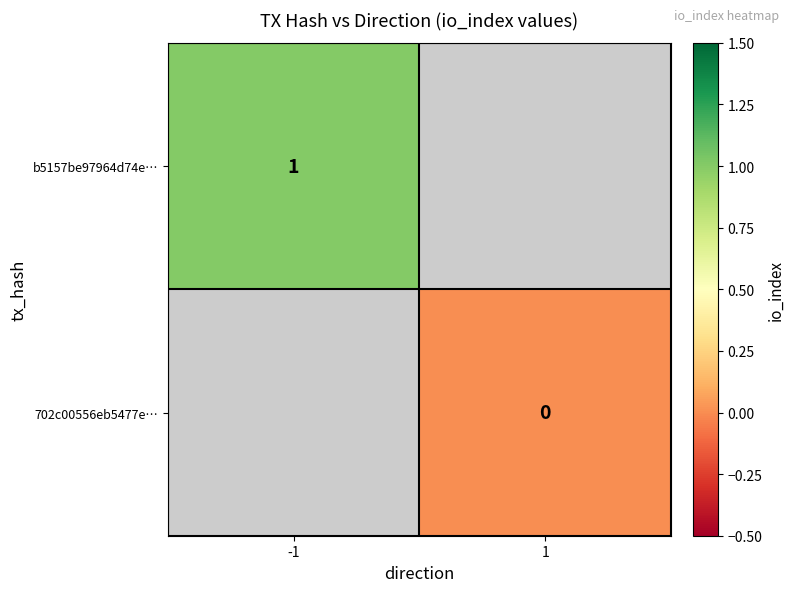

Is the value of 702c00556eb5477e… at 1 greater than the value of b5157be97964d74e… at -1?

No